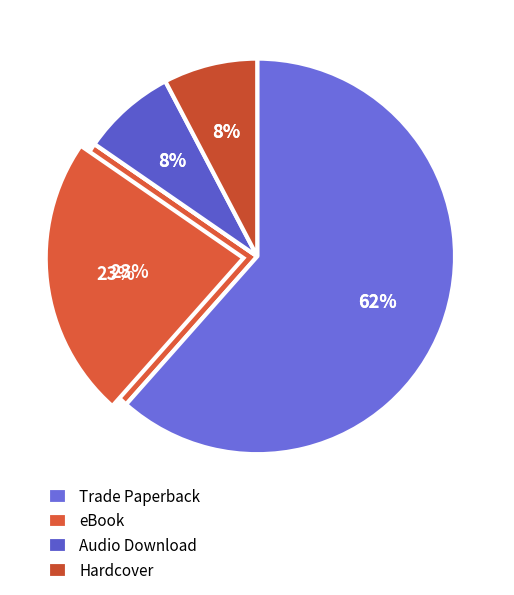

Combined, do Hardcover and Trade Paperback account for over 50%?

Yes